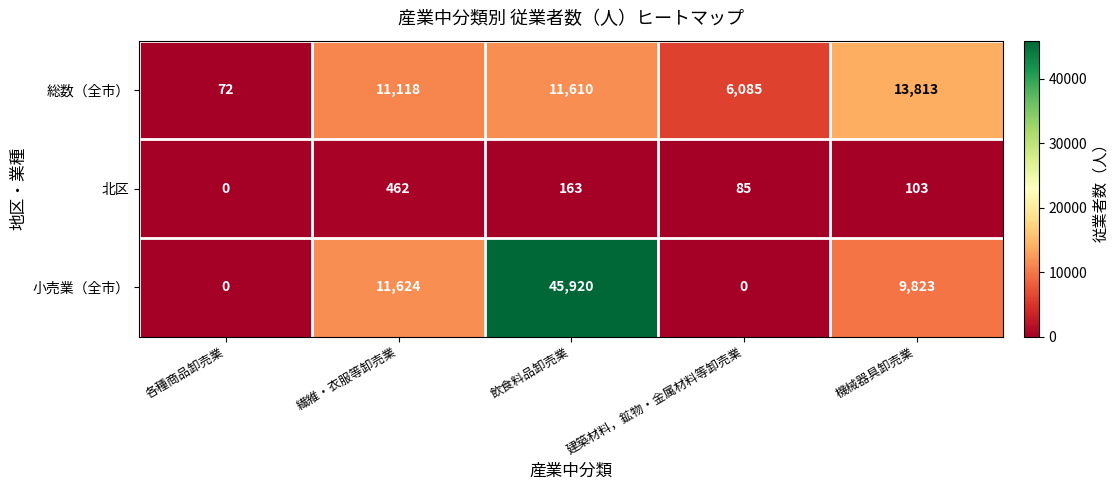

Which series changed the most between 各種商品卸売業 and 繊維・衣服等卸売業?

小売業（全市）